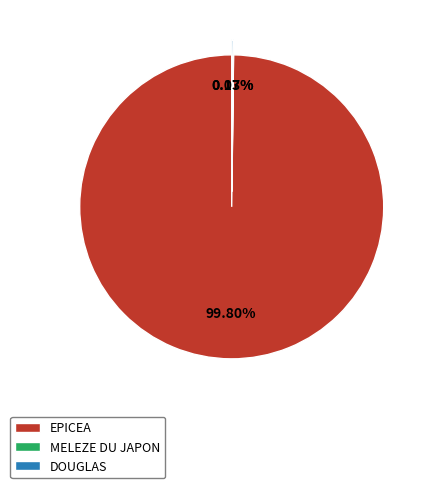

What is the largest slice in the pie chart?

EPICEA